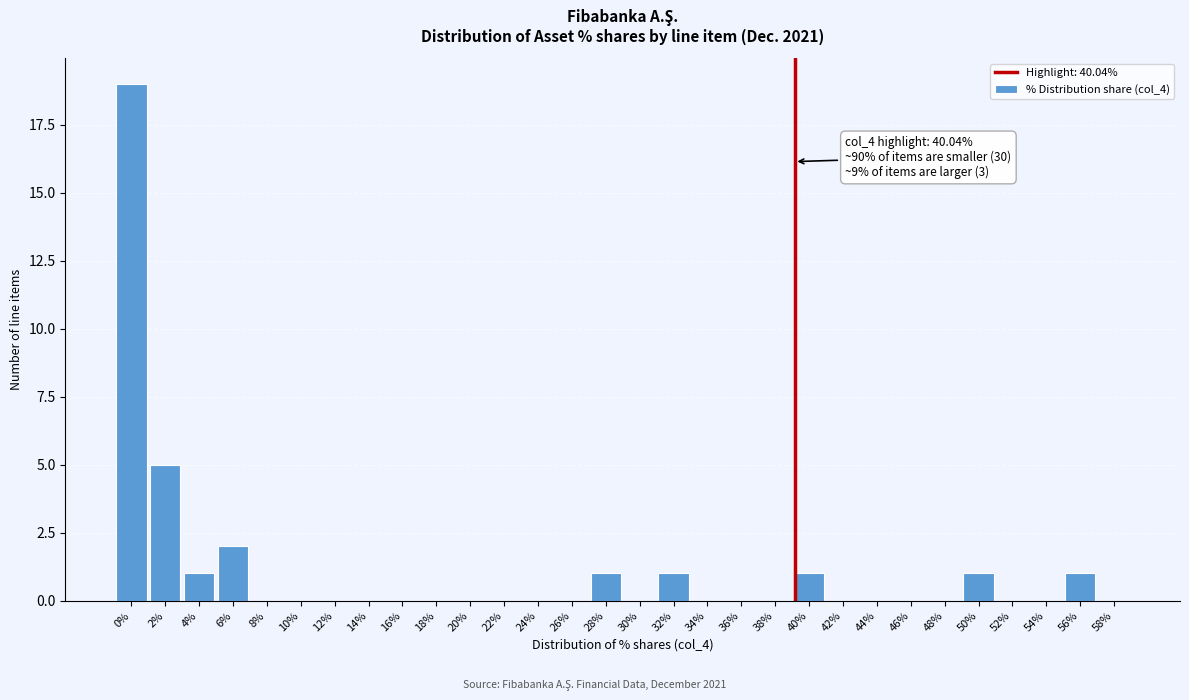

Reading right to left, extract all data points from this chart.

58%=0	56%=1	54%=0	52%=0	50%=1	48%=0	46%=0	44%=0	42%=0	40%=1	38%=0	36%=0	34%=0	32%=1	30%=0	28%=1	26%=0	24%=0	22%=0	20%=0	18%=0	16%=0	14%=0	12%=0	10%=0	8%=0	6%=2	4%=1	2%=5	0%=19